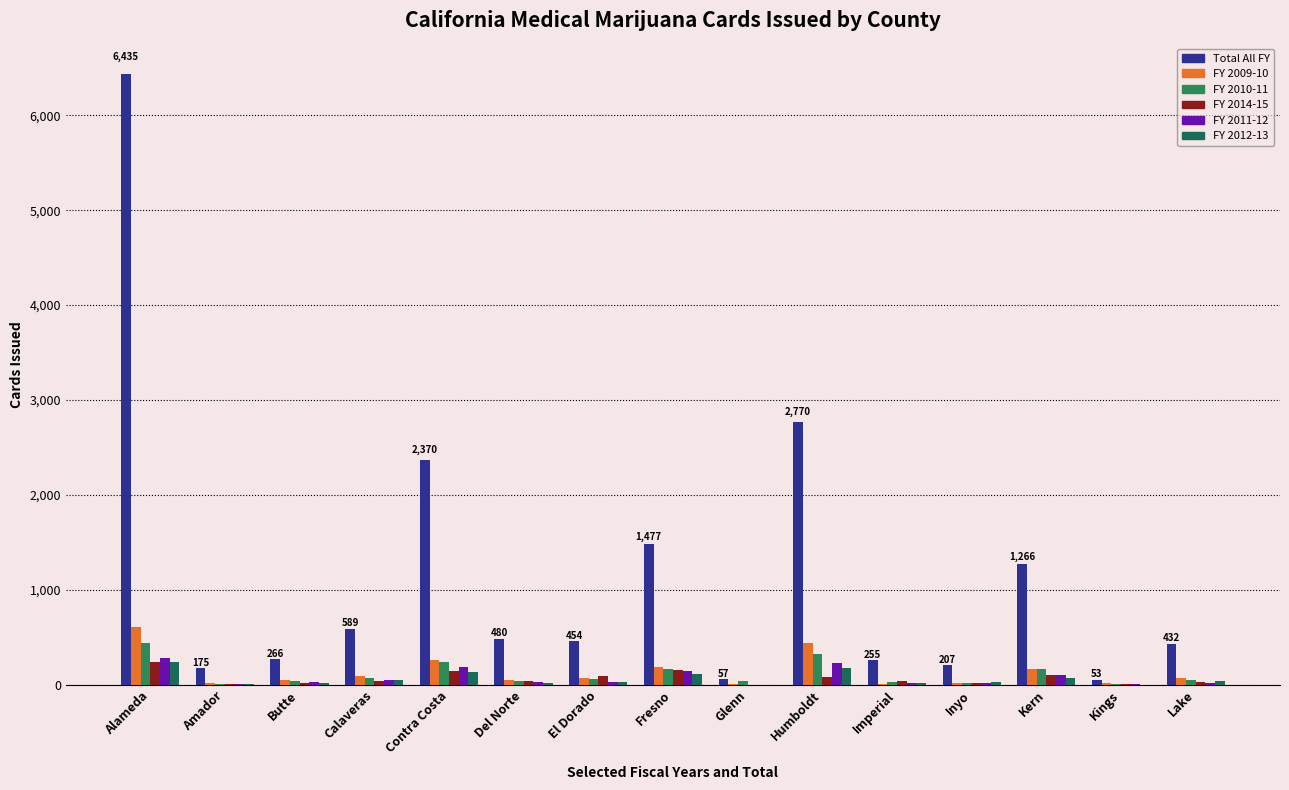

How many categories are shown in the chart?

15